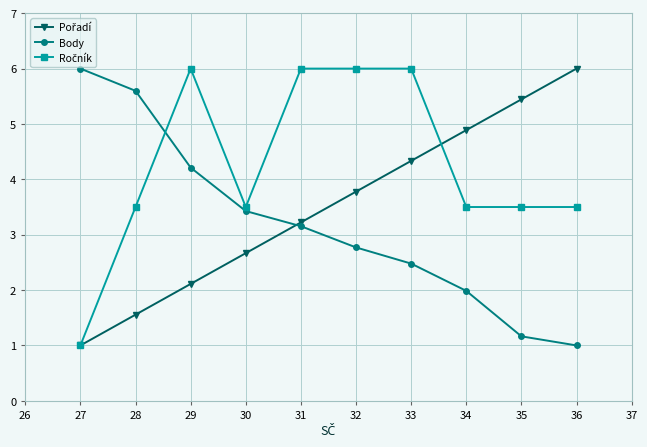

Where does the Body series first go above 3?

27